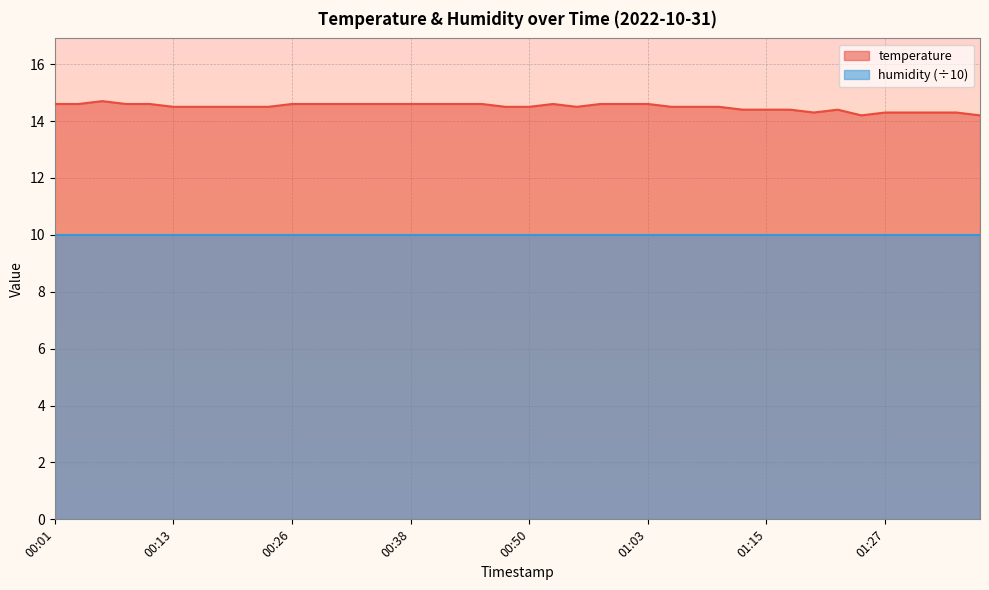

Which has a higher value, 00:38 or 00:55?

00:38